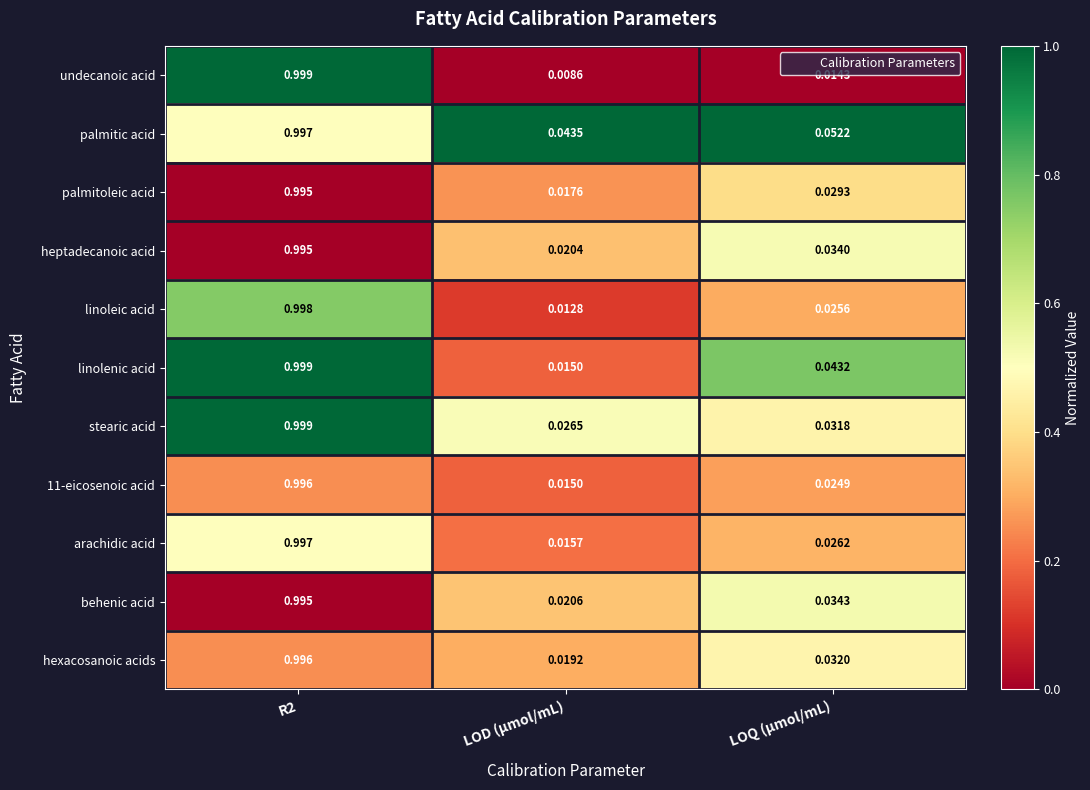

Which category has the lowest value in the linoleic acid series?

LOD (µmol/mL)